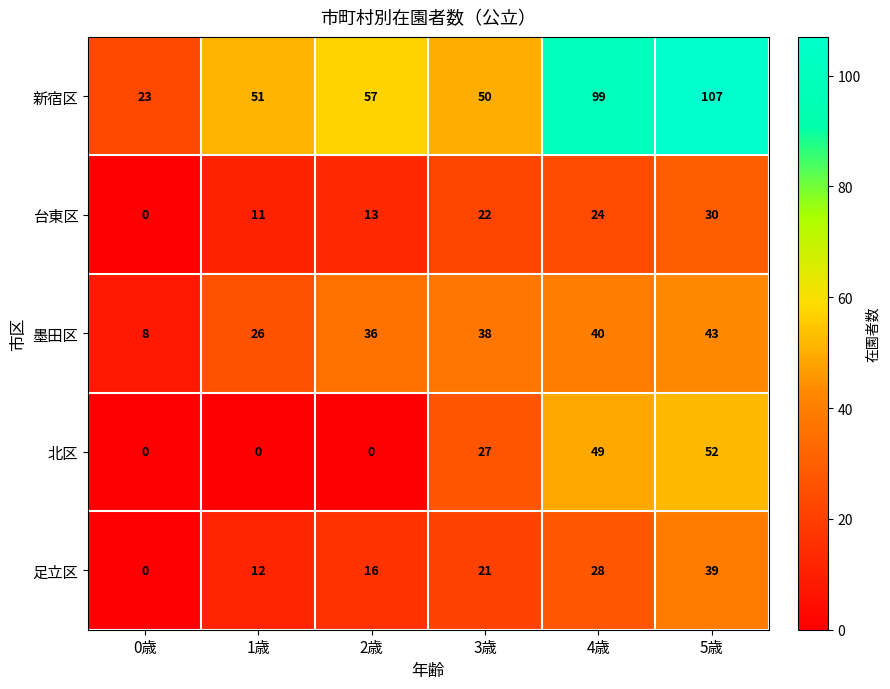

Where is 新宿区 nearest to the value 65?

2歳